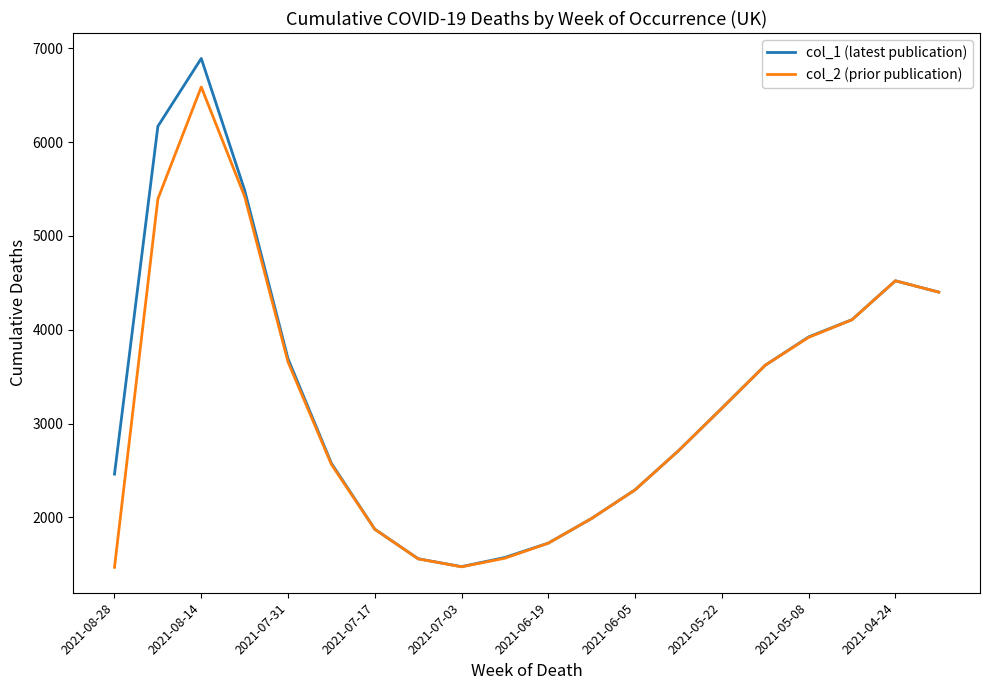

What is the lowest value of the col_2 (prior publication) series?

1469